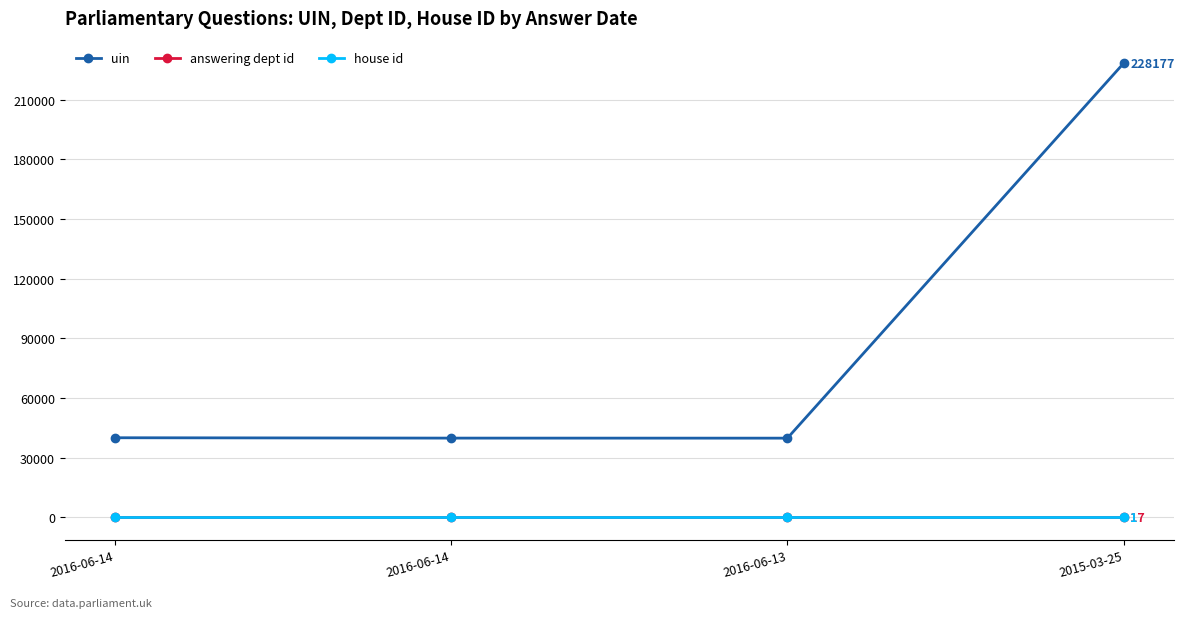

True or false: uin and house id cross at least once.

False